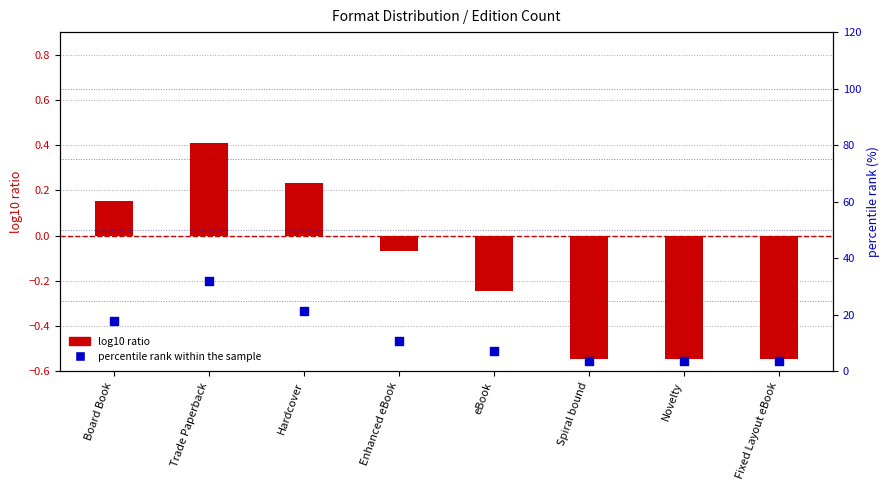

Which series has the largest Y range (max minus min)?

percentile rank within the sample